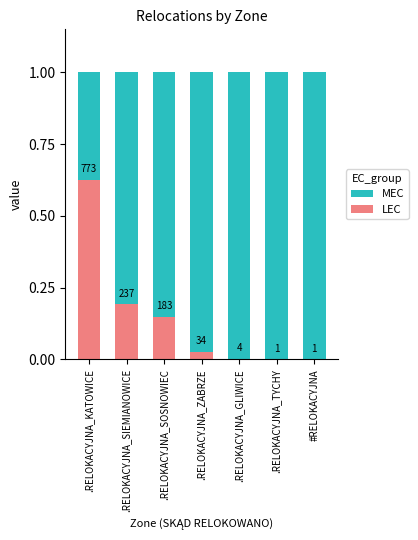

Are the bars grouped side by side (vs. stacked)?

No